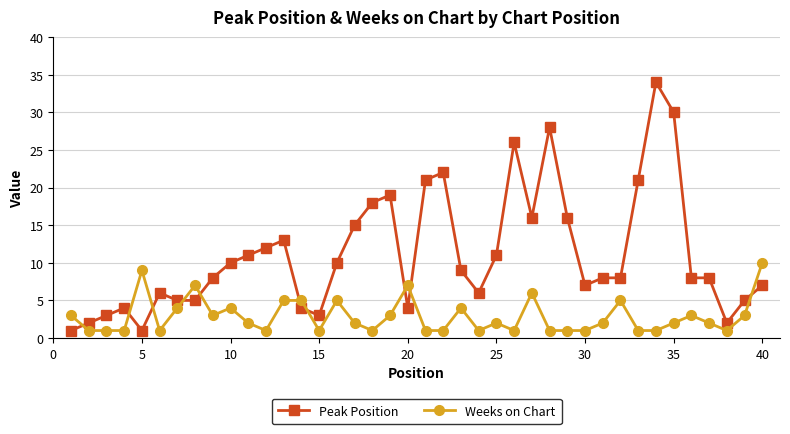

True or false: Peak Position has more than 0 points higher than both neighbors.

True